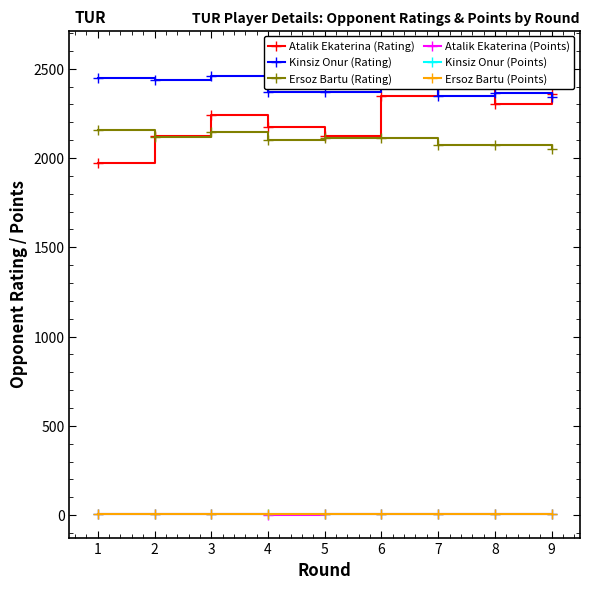

True or false: Ersoz Bartu (Rating) and Ersoz Bartu (Points) intersect in this chart.

False